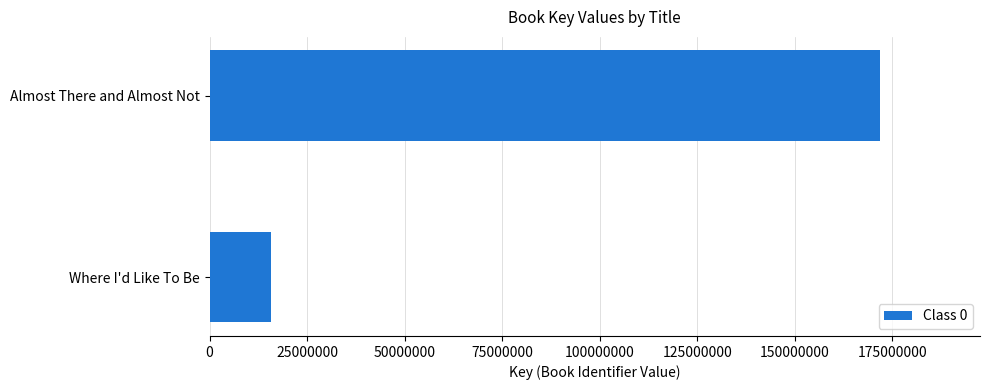

How many bars are there in total?

2